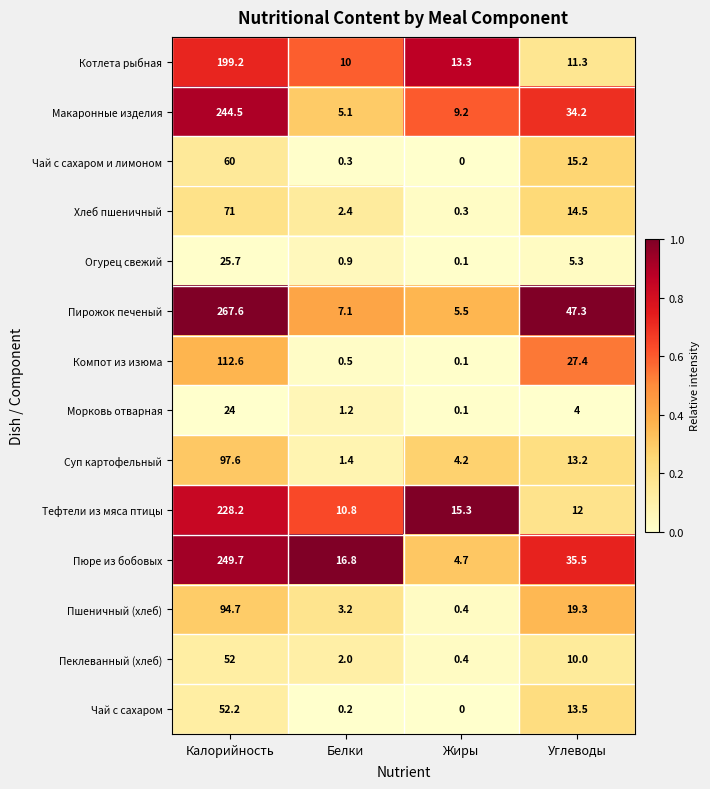

The Пирожок печеный series shows 1.5 at Жиры. True or false?

False